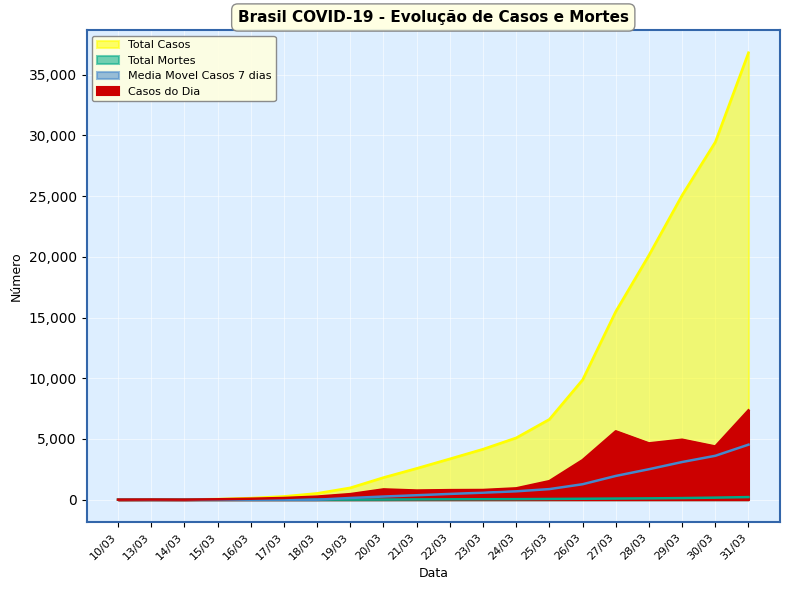

At which label is Total Casos closest to 18404?

28/03